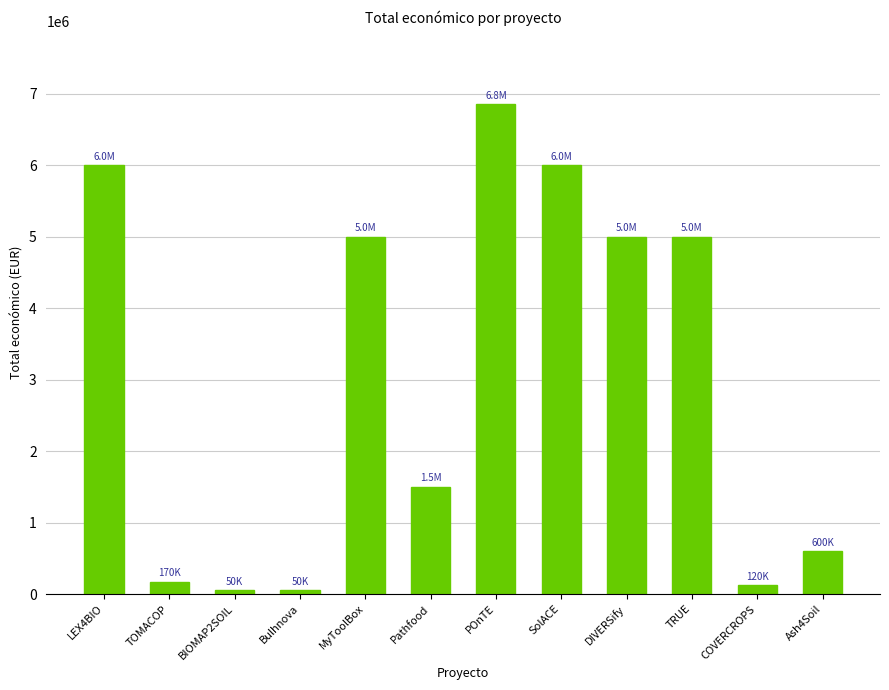

What is the value of the 1st bar from the left?

5999968